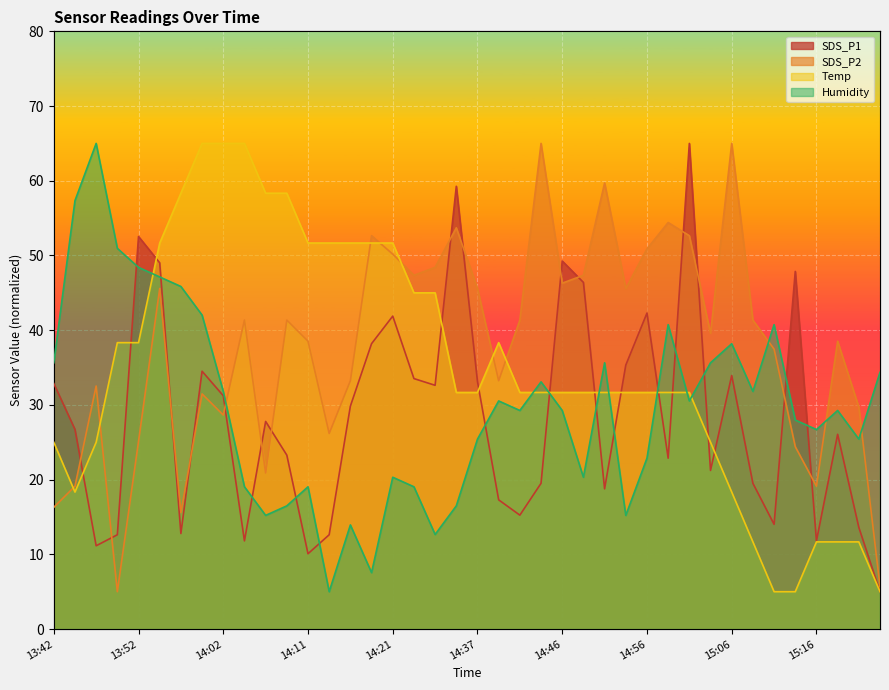

At how many categories does at least one series exceed 17?

40